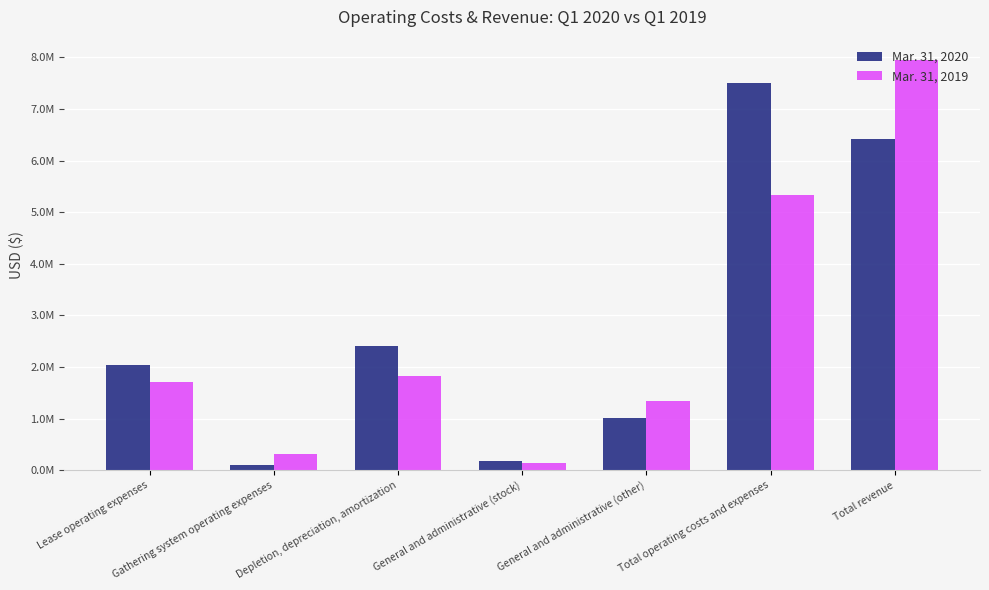

What position from the left is General and administrative (stock)?

4